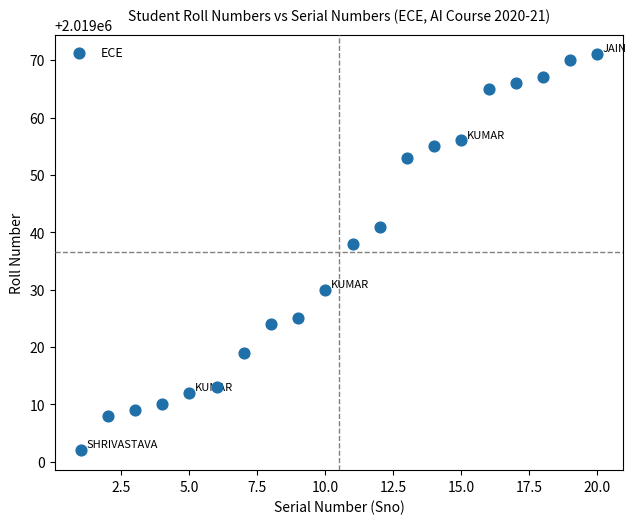

What Y value in the scatter plot is closest to 2019036?

2019038